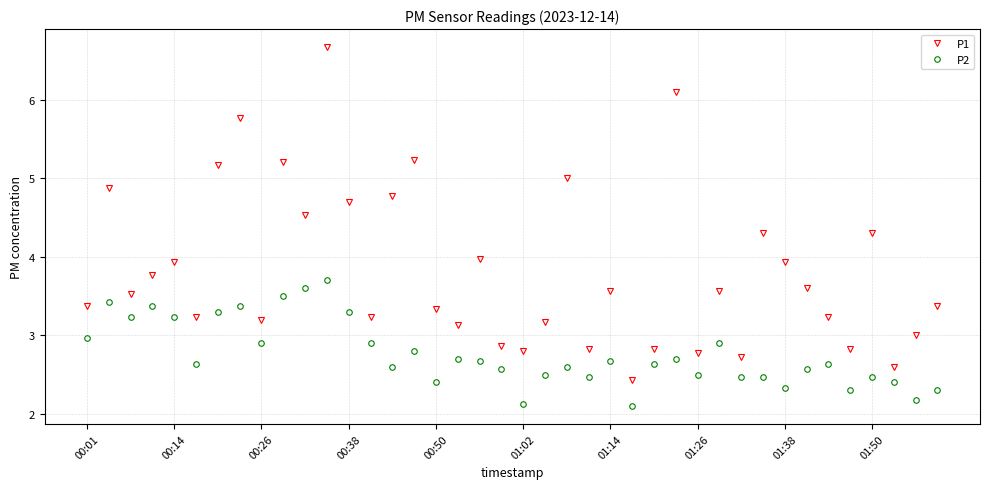

List the series in order of their peak value, lowest first.

P2, P1